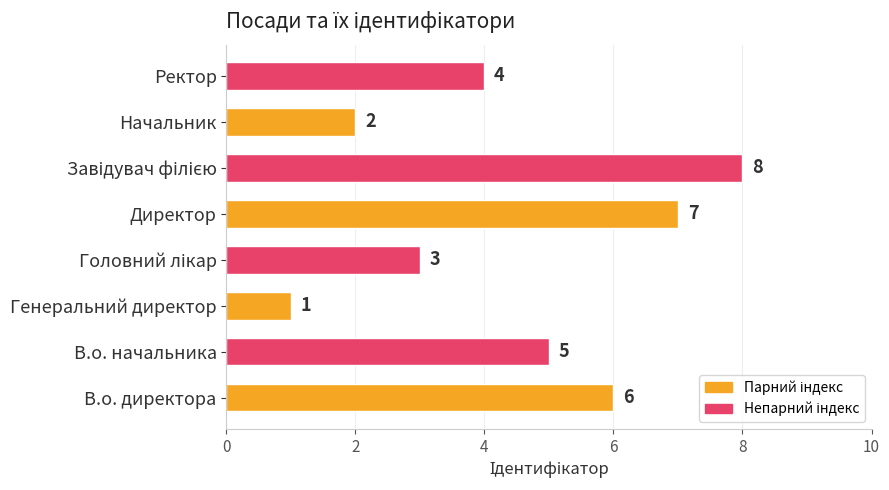

What is the sum of all values?

36